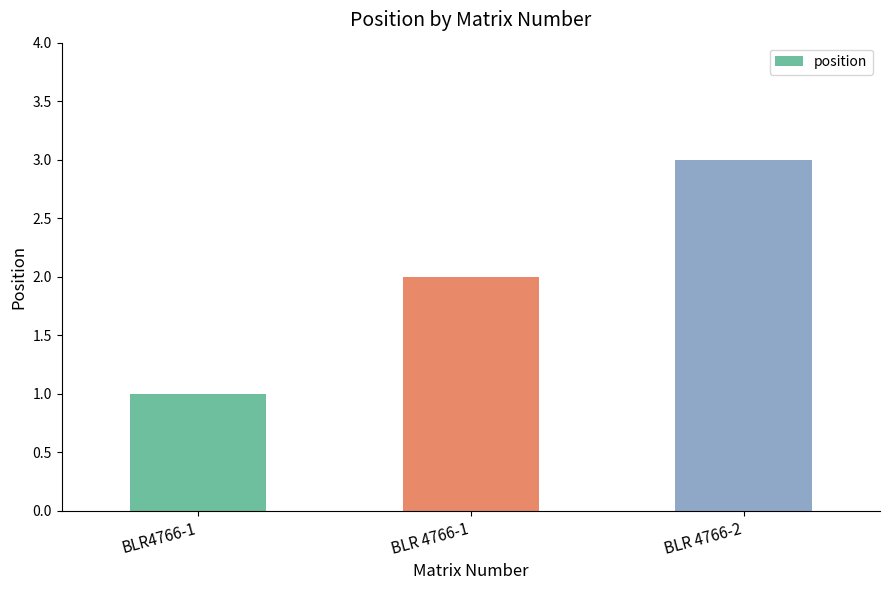

What is the difference between the values at BLR4766-1 and BLR 4766-2?

2